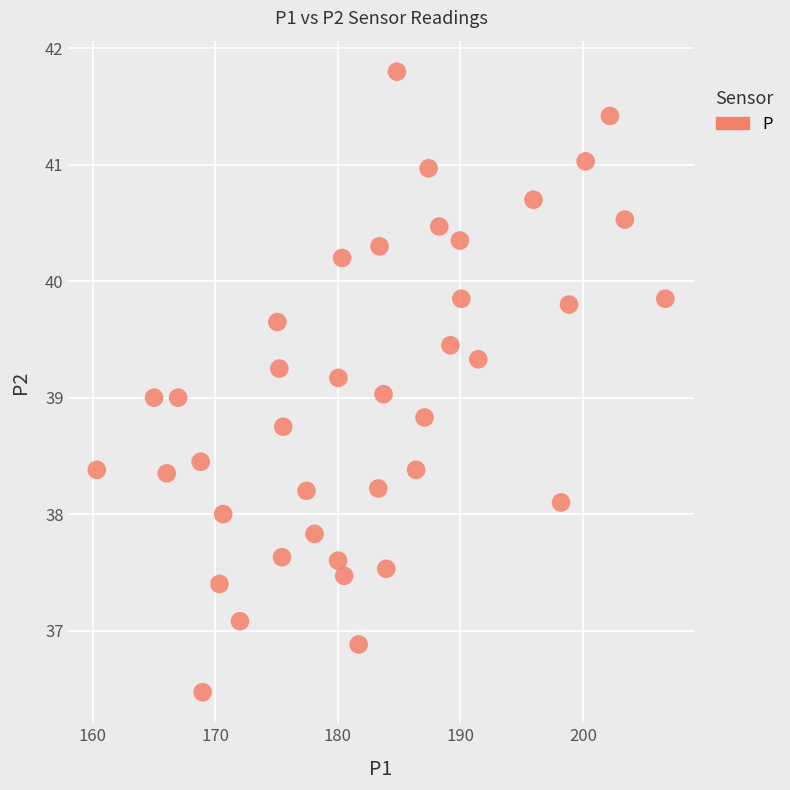

What is the range of Y values (max minus min)?

5.3